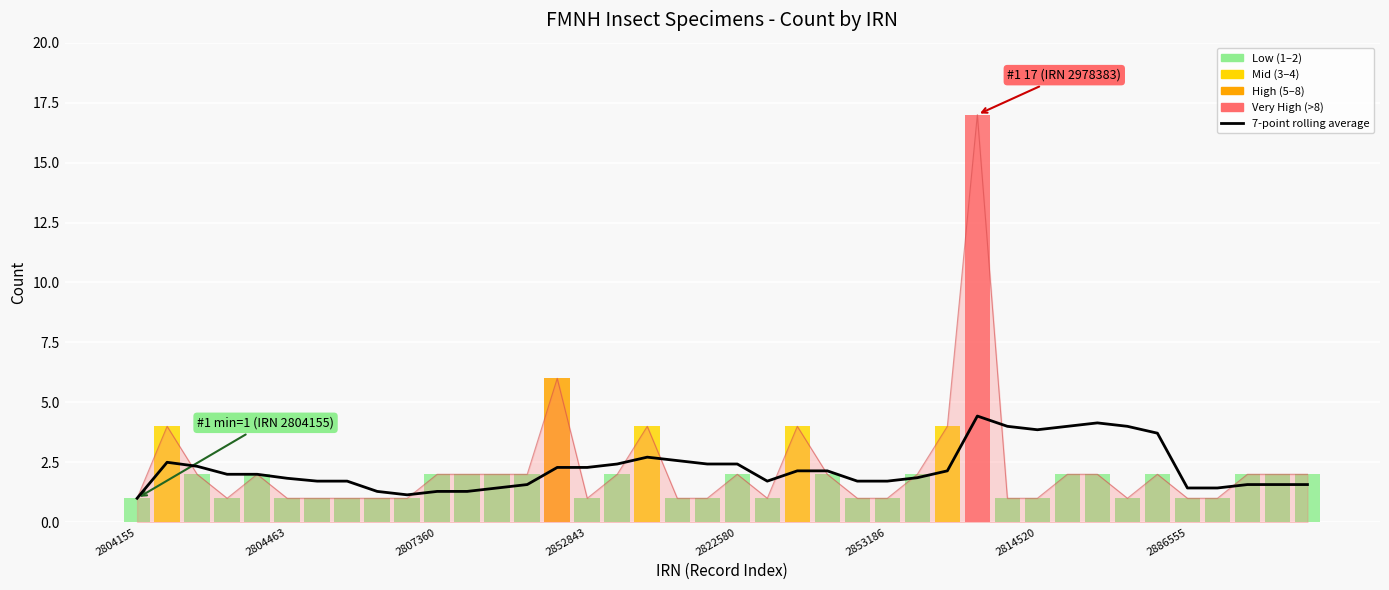

True or false: the data shows 1.2 at 31.

False